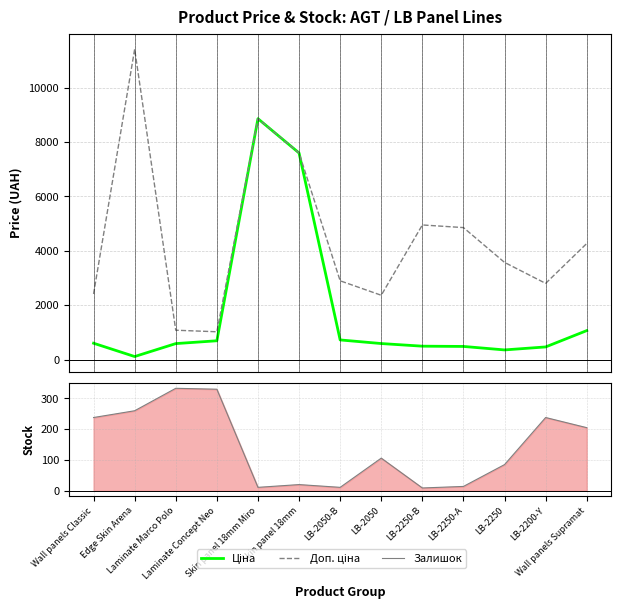

What is the sum of the Залишок values at LB-2250-A and LB-2200-Y?

252.0